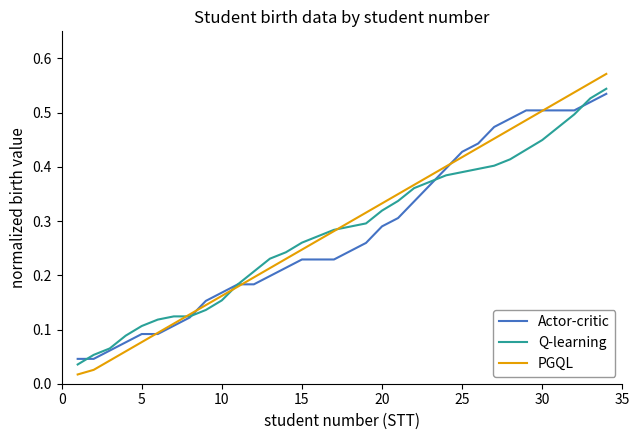

What is the sum of all PGQL values?

9.9